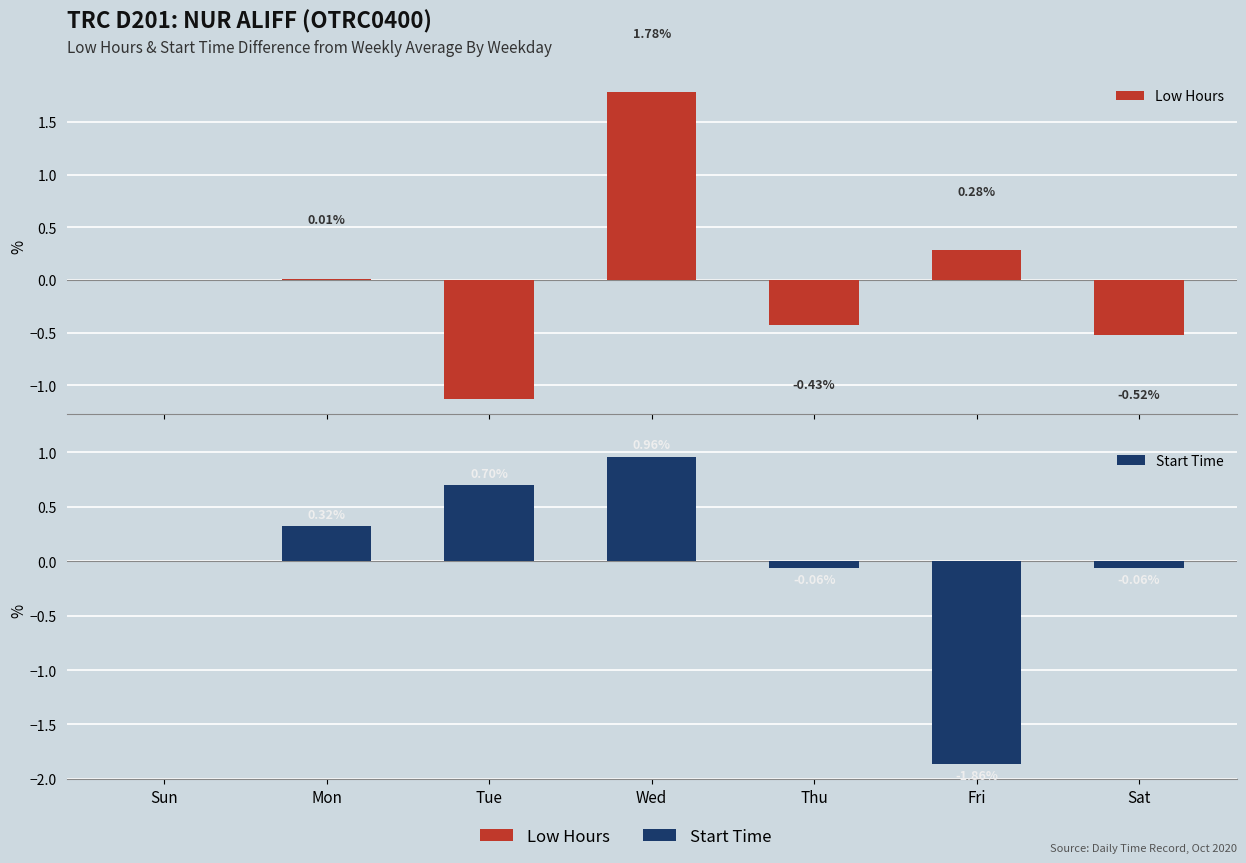

Does the chart contain any negative values?

Yes